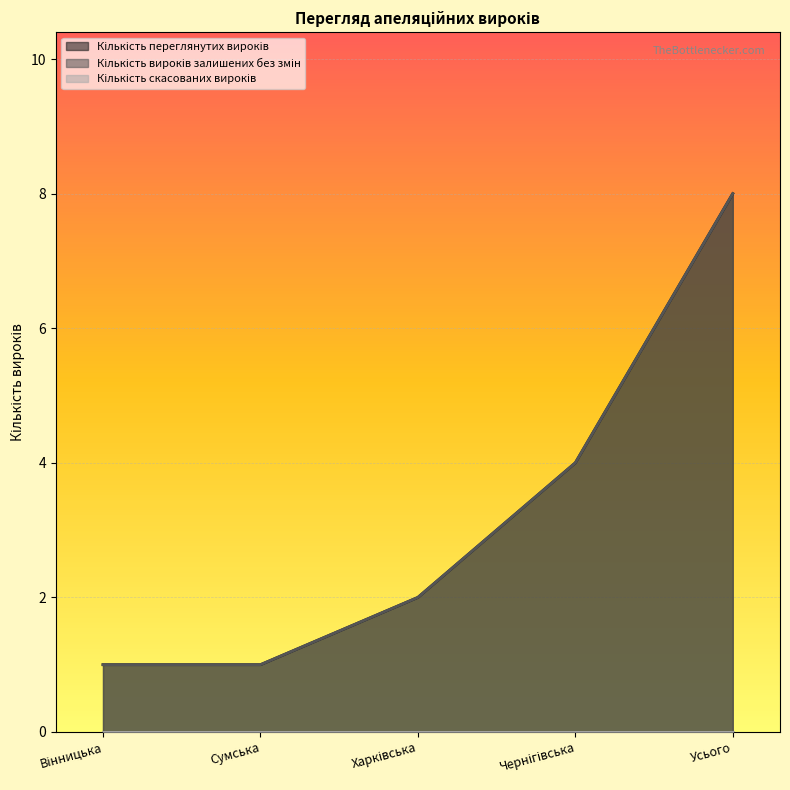

Rank the series at Харківська from highest to lowest value.

Кількість переглянутих вироків, Кількість вироків залишених без змін